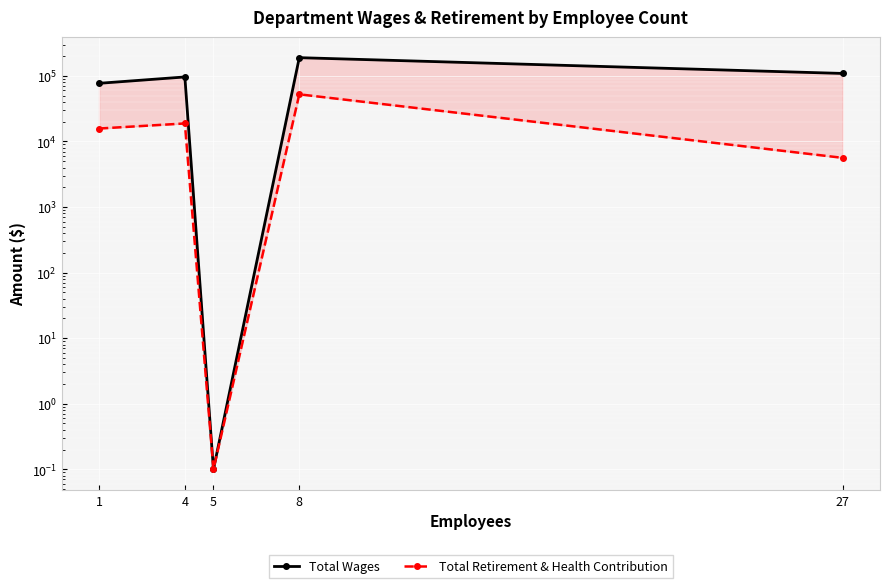

Which series has the largest total across all categories?

Total Wages